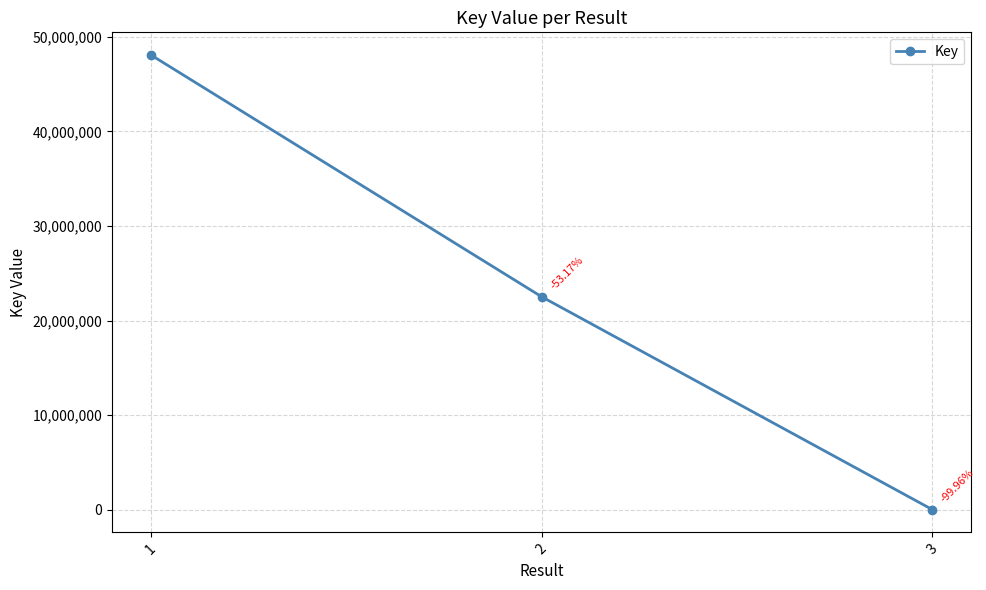

Approximately how many times larger is the value at 2 compared to 1?

0.5